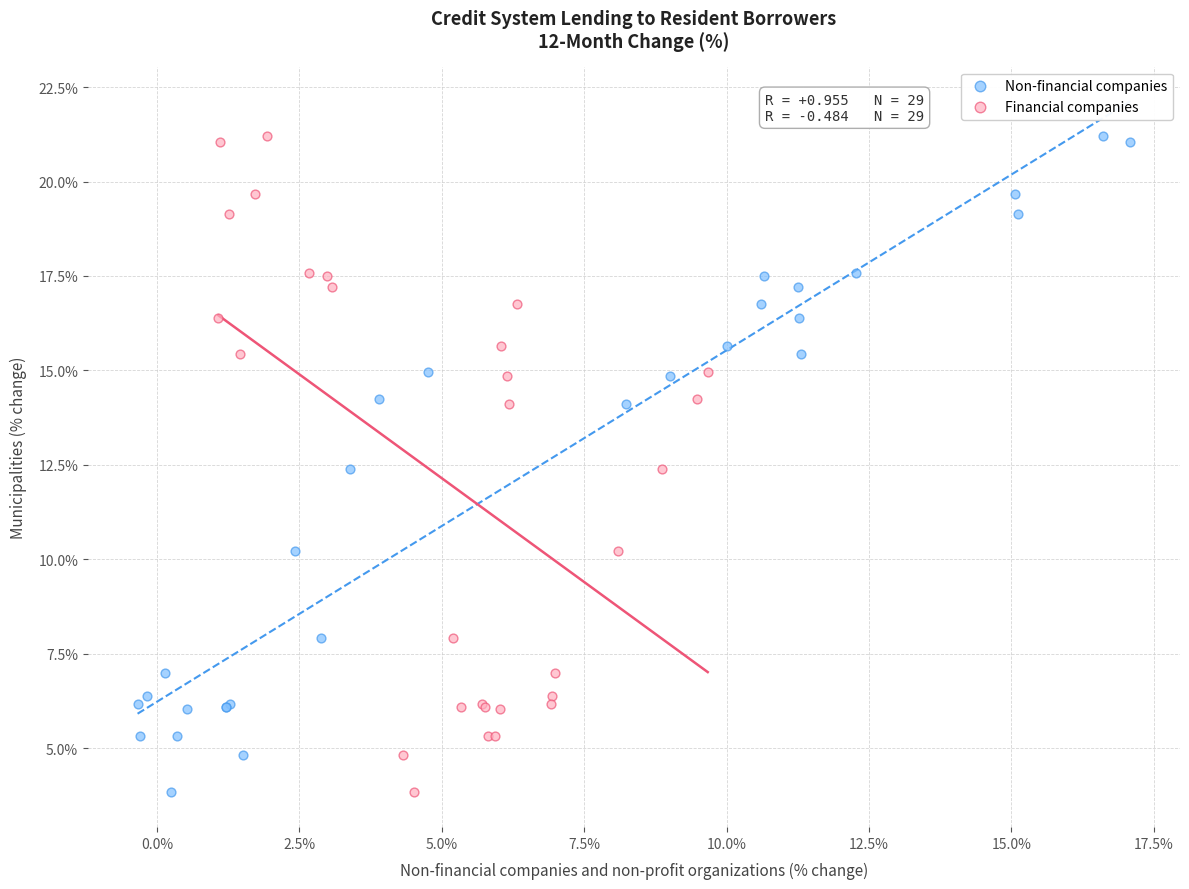

What are all the series names shown in the legend?

Non-financial companies, Financial companies